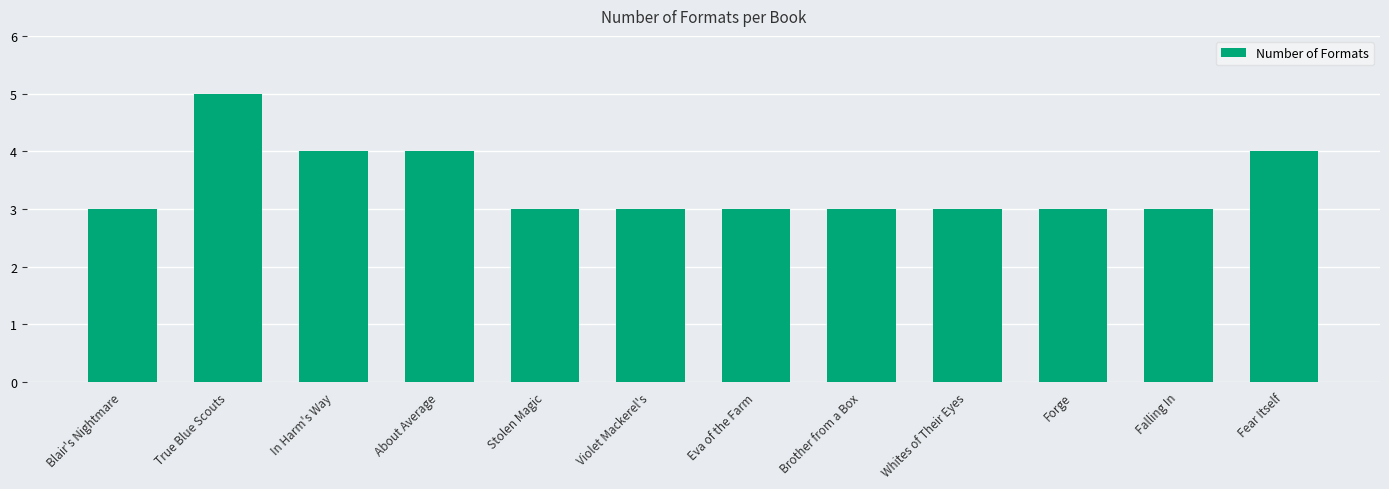

Which label corresponds to the largest value in the chart?

True Blue Scouts